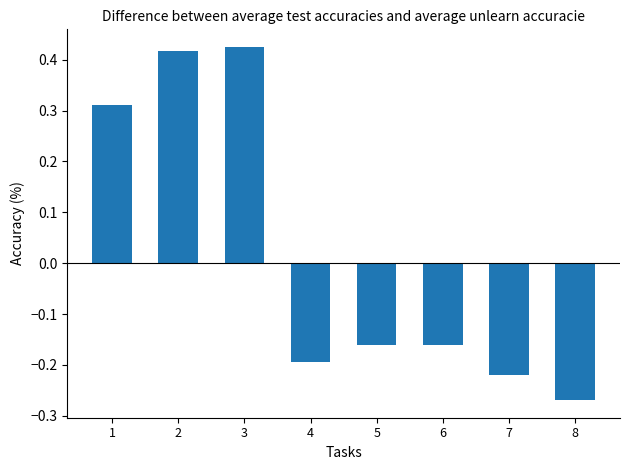

What is the difference between the values at 3 and 5?

0.6